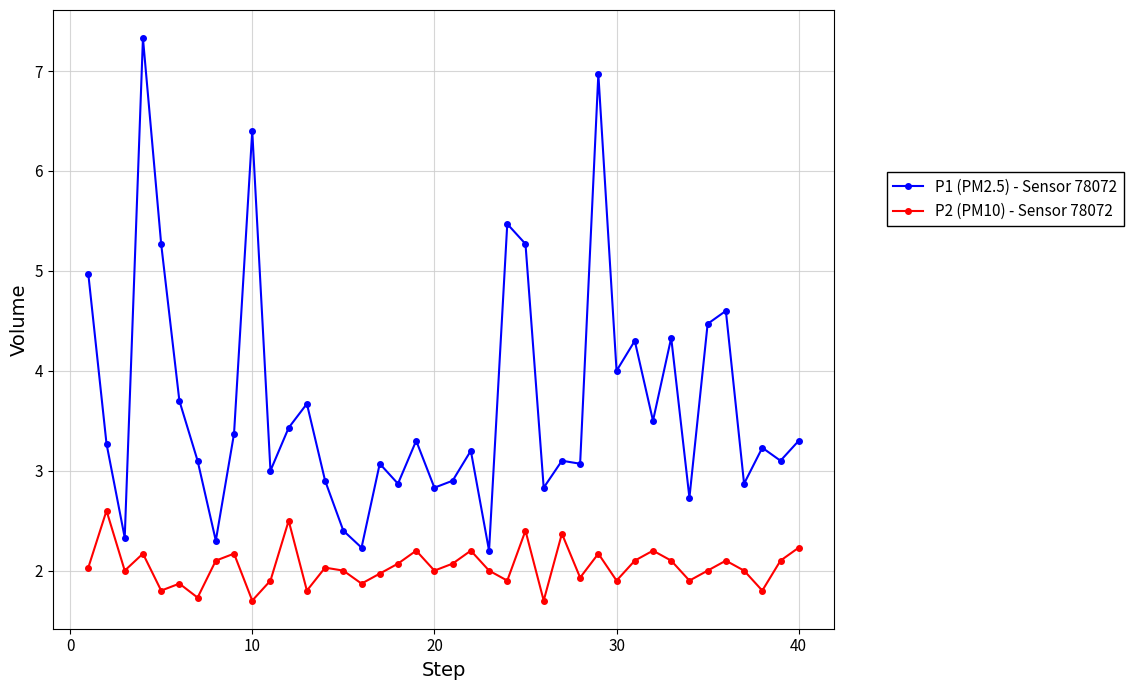

What is the value of the P1 (PM2.5) - Sensor 78072 point at the 34th from the left?

2.7